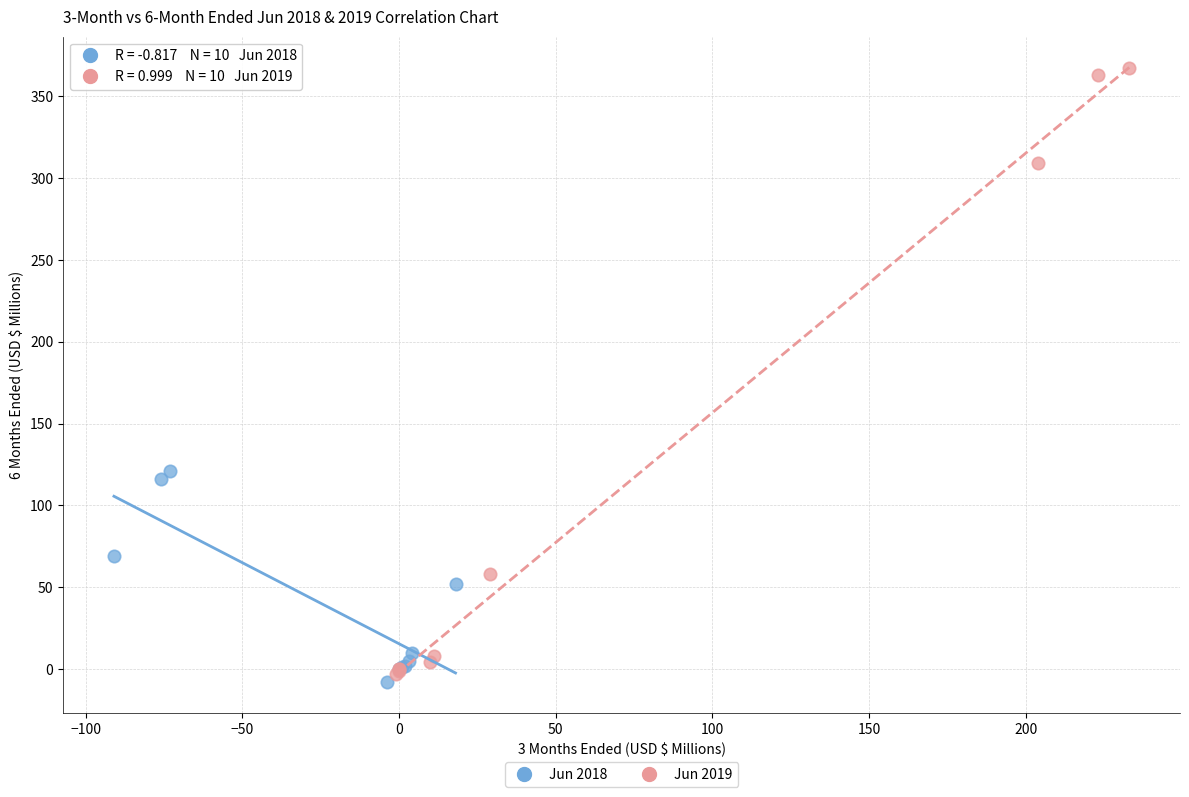

Which series reaches the maximum Y coordinate?

Jun 2019